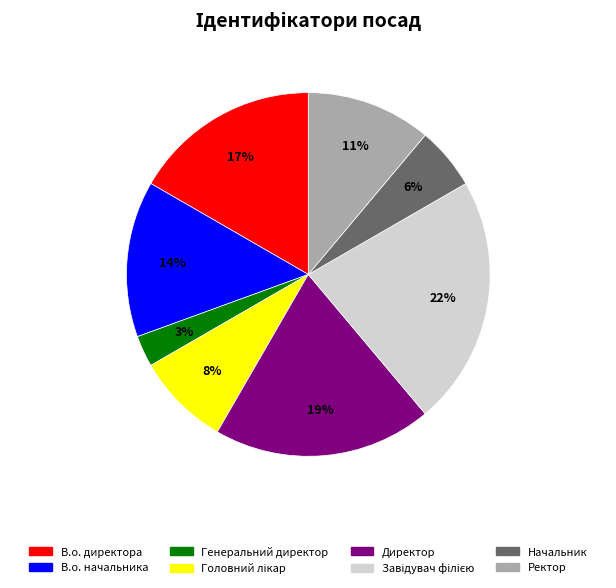

To the nearest percent, what is the difference between the largest and smallest slice percentages?

19%